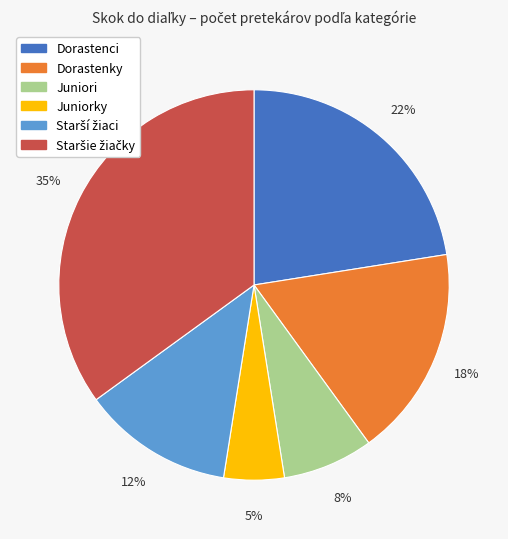

What is the smallest slice in the pie chart?

Juniorky